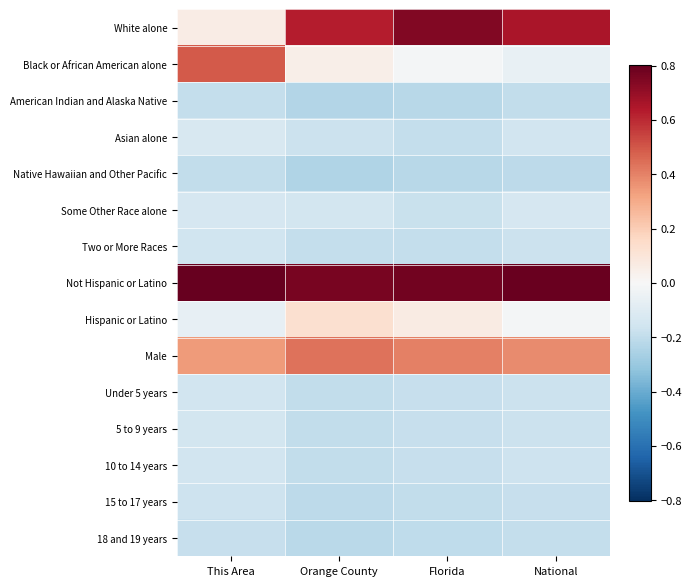

At which category does the chart reach its minimum across all series?

Orange County